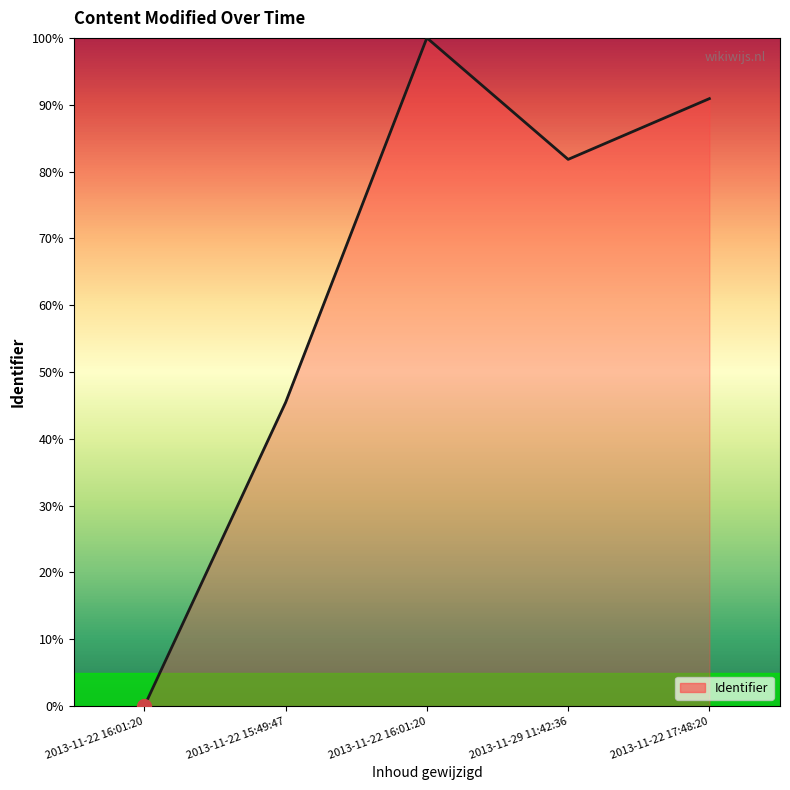

Count the number of data series in this chart.

1